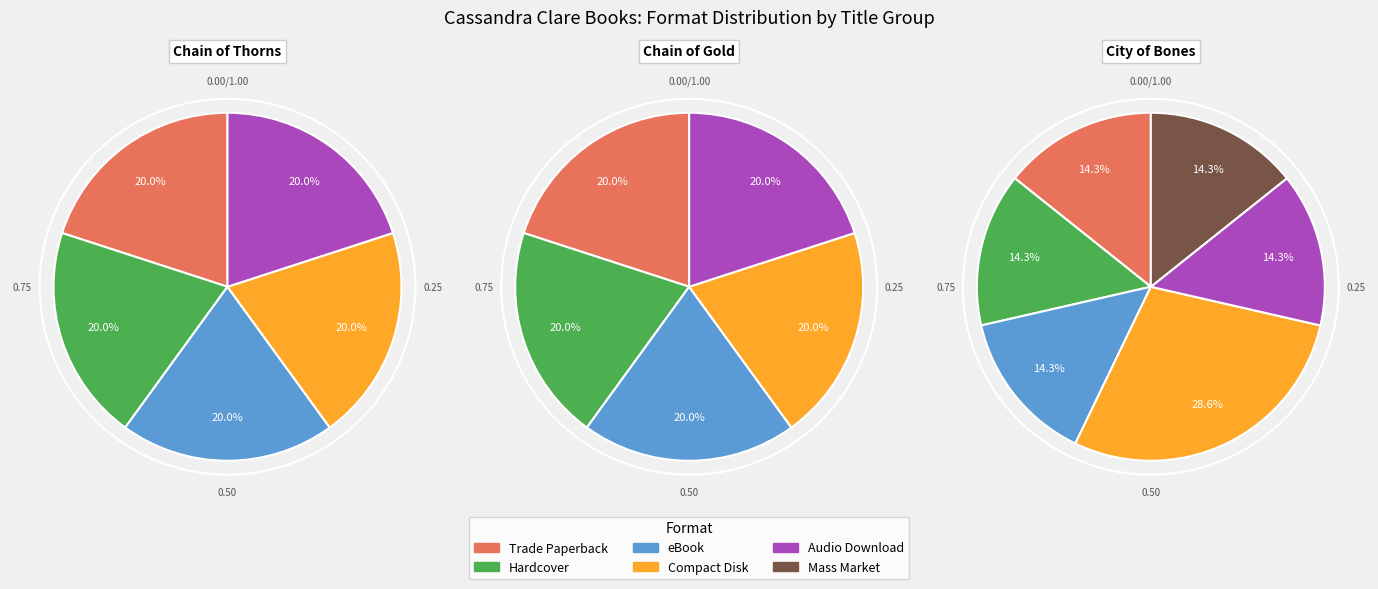

True or false: Compact Disk accounts for 17% of the total.

False